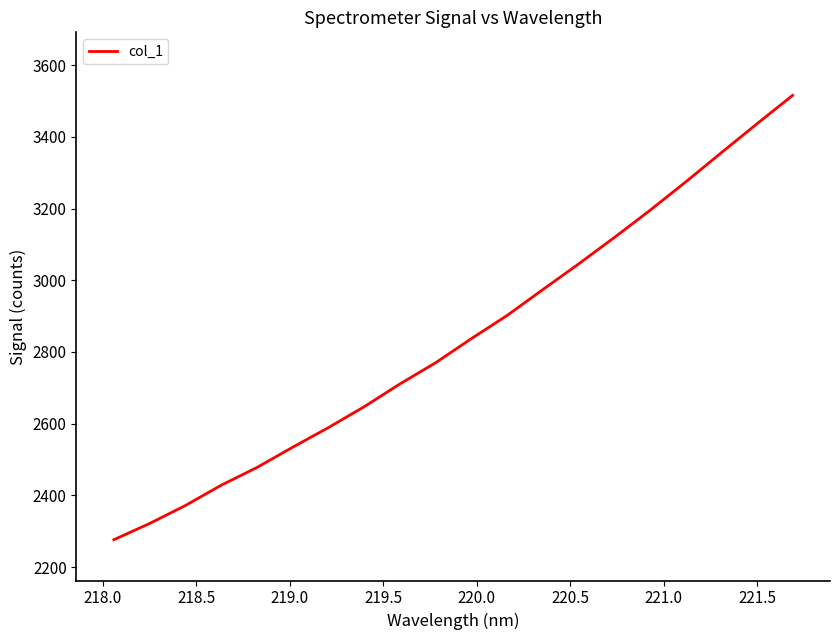

What is the greatest value displayed?

3515.8